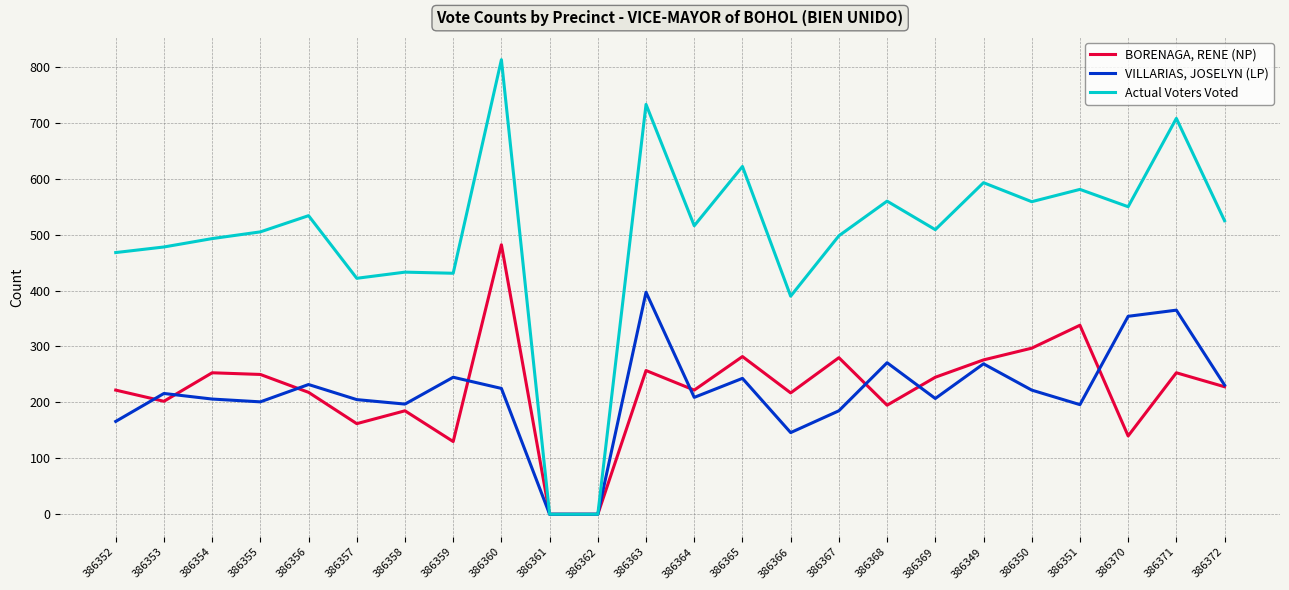

How many lines are shown in the chart?

3